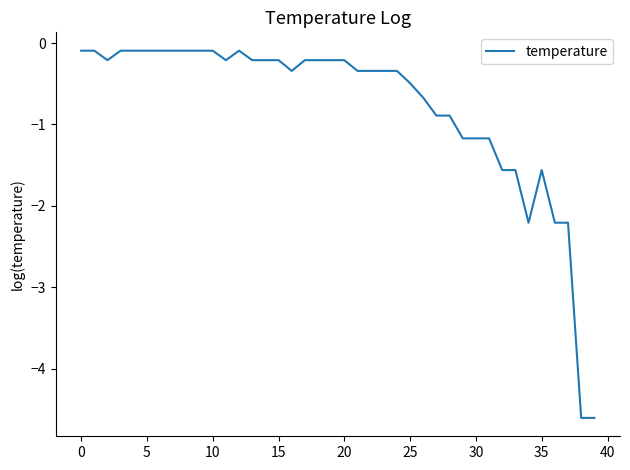

What is the difference between the maximum and minimum values?

4.5